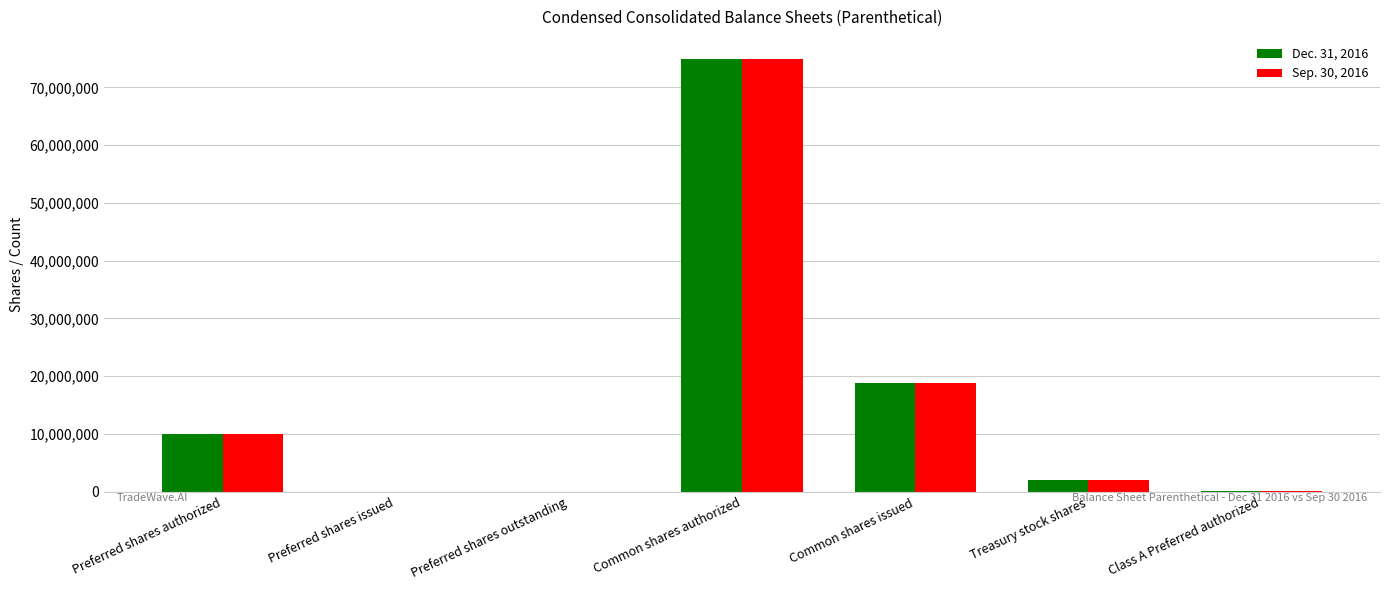

What is the difference between the Sep. 30, 2016 values at Preferred shares authorized and Common shares authorized?

65000000